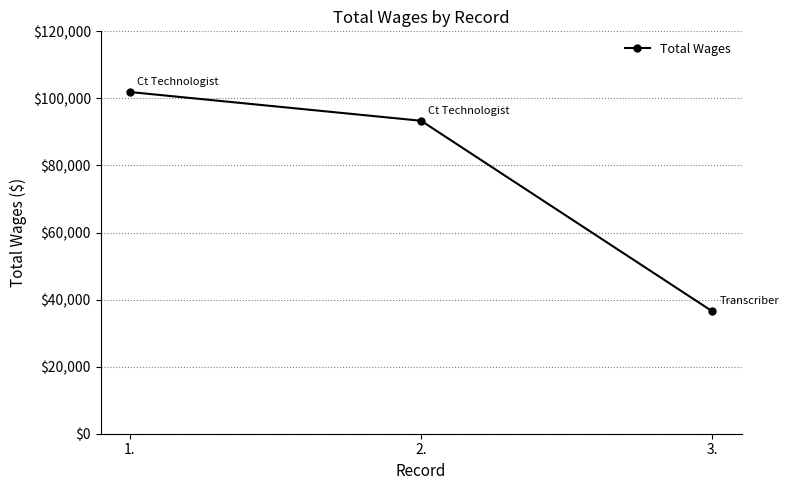

Reading left to right, extract all data points from this chart.

1.=101905	2.=93328	3.=36466